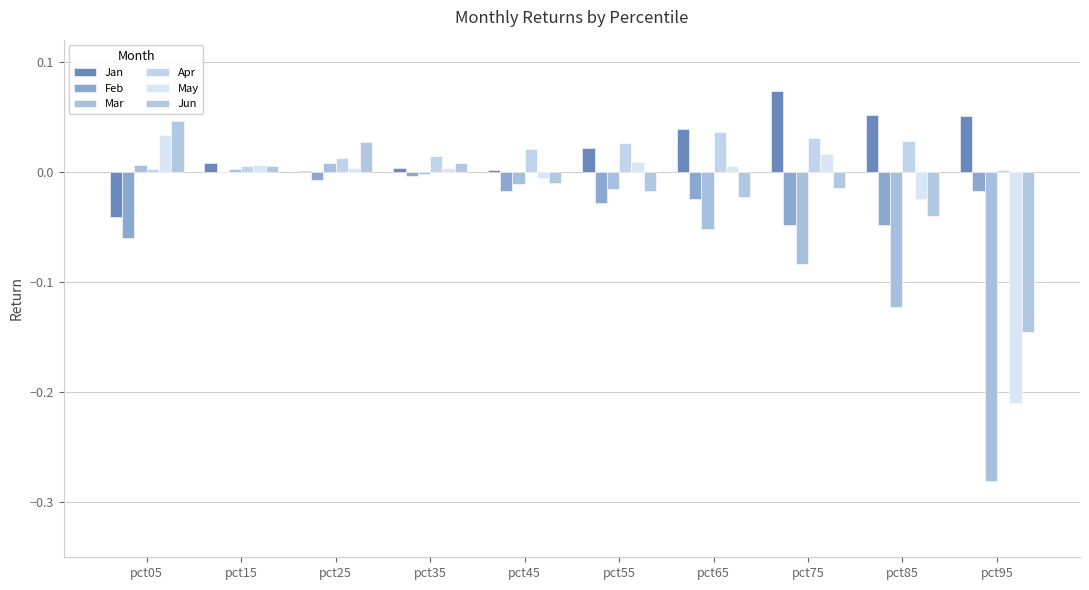

Reading left to right, list all the values displayed in this chart.

Jan: pct05=-0.0	pct15=0.0	pct25=0.0	pct35=0.0	pct45=0.0	pct55=0.0	pct65=0.0	pct75=0.1	pct85=0.1	pct95=0.1
Feb: pct05=-0.1	pct15=-0.0	pct25=-0.0	pct35=-0.0	pct45=-0.0	pct55=-0.0	pct65=-0.0	pct75=-0.0	pct85=-0.0	pct95=-0.0
Mar: pct05=0.0	pct15=0.0	pct25=0.0	pct35=-0.0	pct45=-0.0	pct55=-0.0	pct65=-0.1	pct75=-0.1	pct85=-0.1	pct95=-0.3
Apr: pct05=0.0	pct15=0.0	pct25=0.0	pct35=0.0	pct45=0.0	pct55=0.0	pct65=0.0	pct75=0.0	pct85=0.0	pct95=0.0
May: pct05=0.0	pct15=0.0	pct25=0.0	pct35=0.0	pct45=-0.0	pct55=0.0	pct65=0.0	pct75=0.0	pct85=-0.0	pct95=-0.2
Jun: pct05=0.0	pct15=0.0	pct25=0.0	pct35=0.0	pct45=-0.0	pct55=-0.0	pct65=-0.0	pct75=-0.0	pct85=-0.0	pct95=-0.1